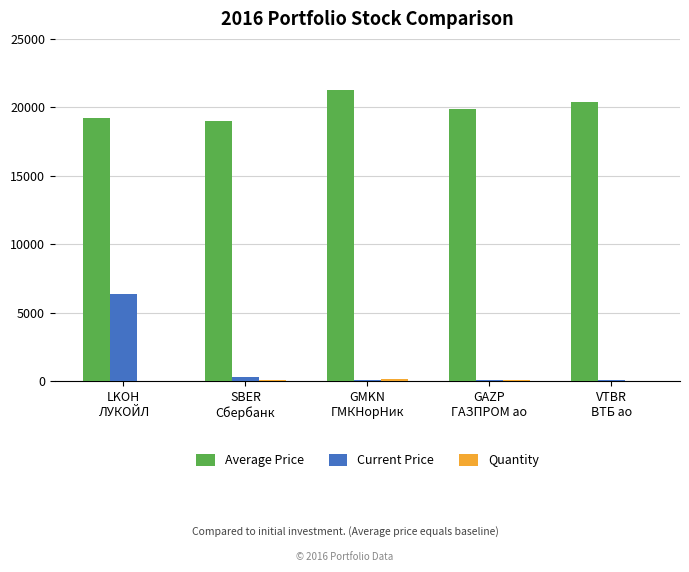

Which series has the largest total across all categories?

Average Price